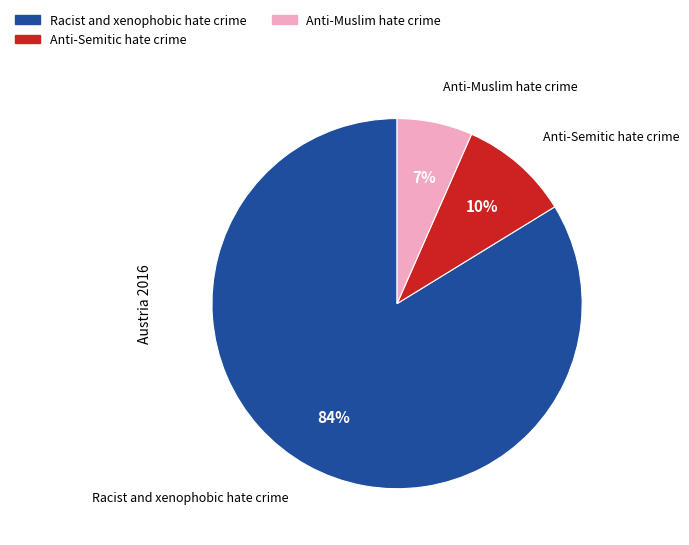

Count the number of slices in the pie.

3